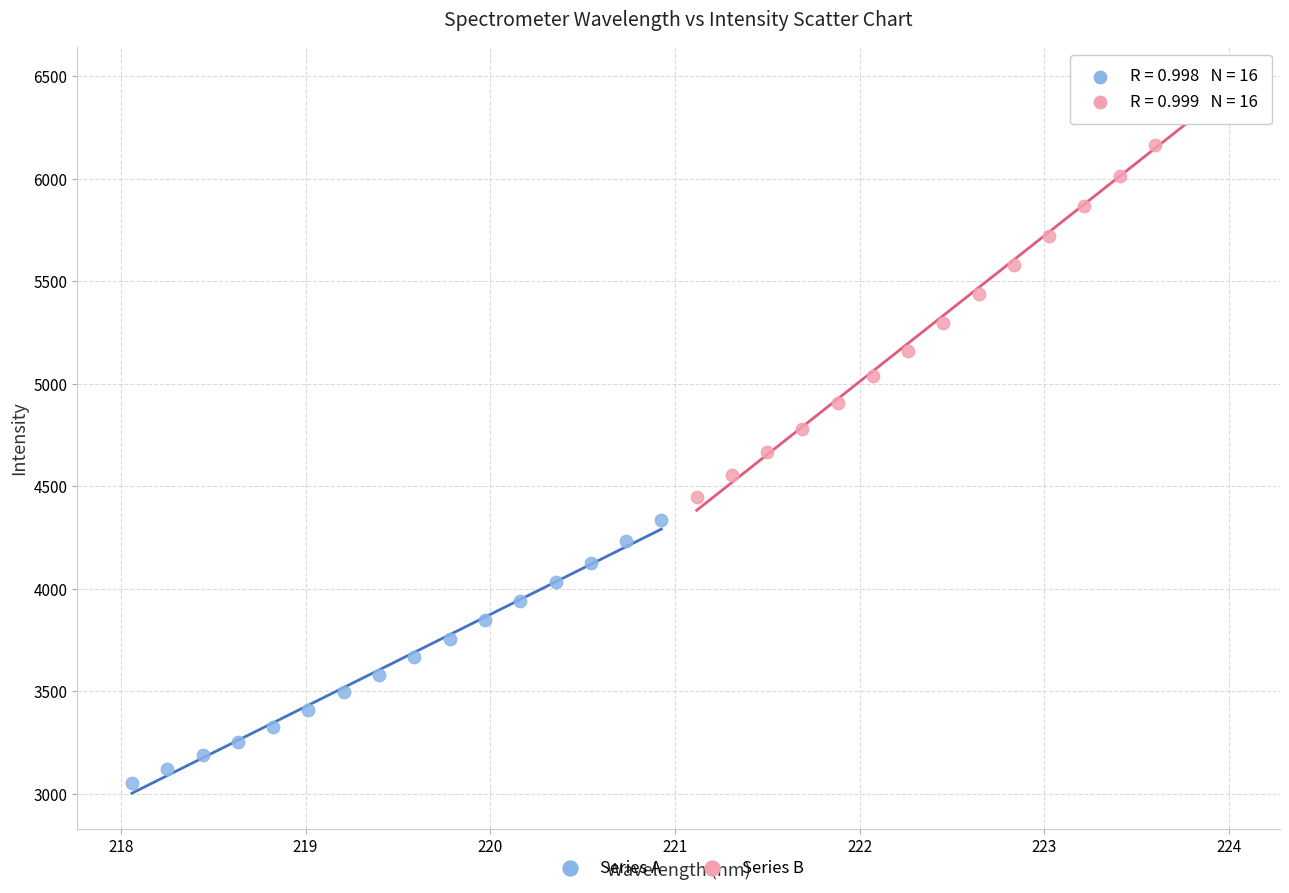

Which series contains the highest Y value?

Series B